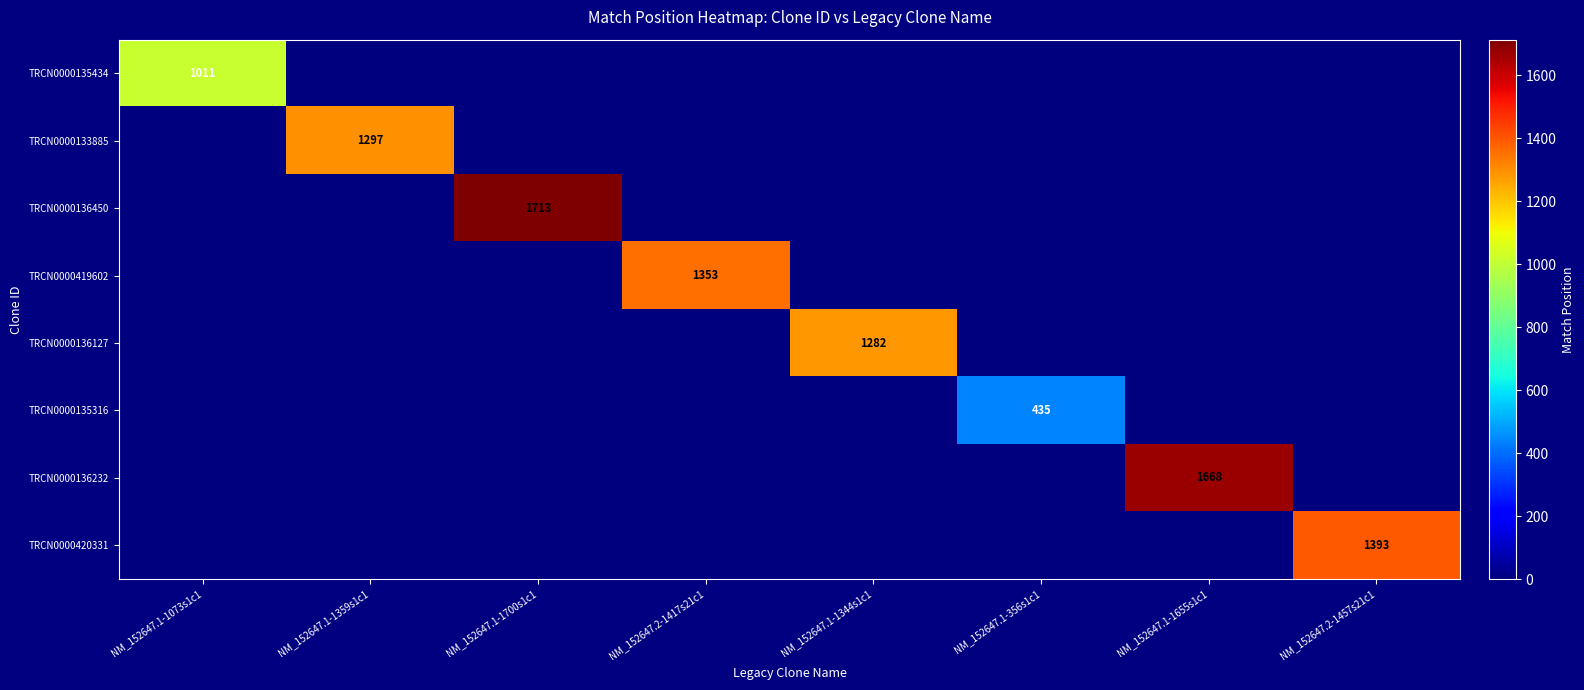

The value of TRCN0000135316 at NM_152647.1-356s1c1 is 651. True or false?

False